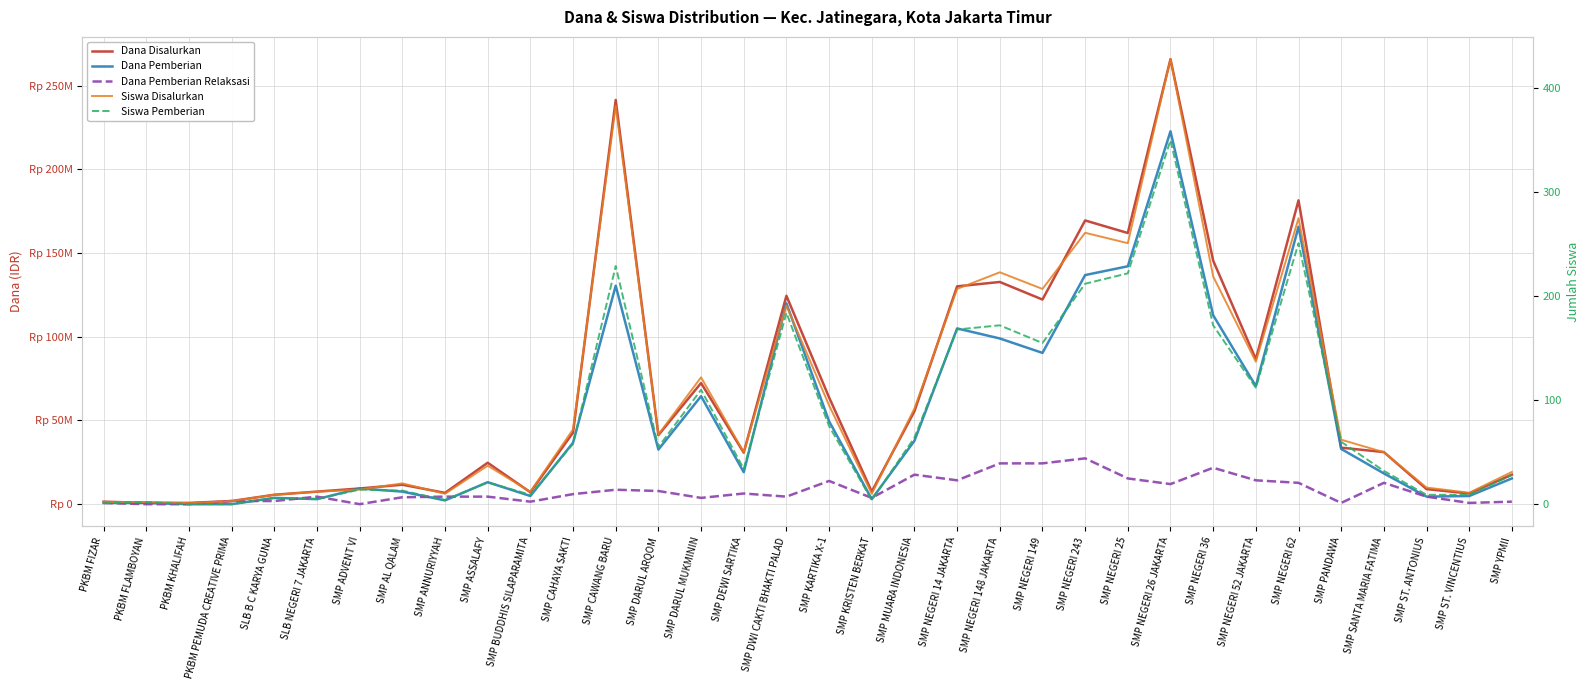

What is the difference between the Dana Disalurkan values at PKBM PEMUDA CREATIVE PRIMA and SMP CAWANG BARU?

239625000